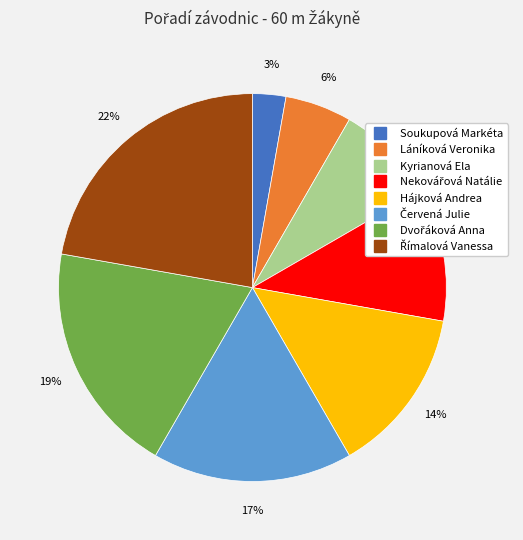

True or false: Láníková Veronika accounts for 6% of the total.

True